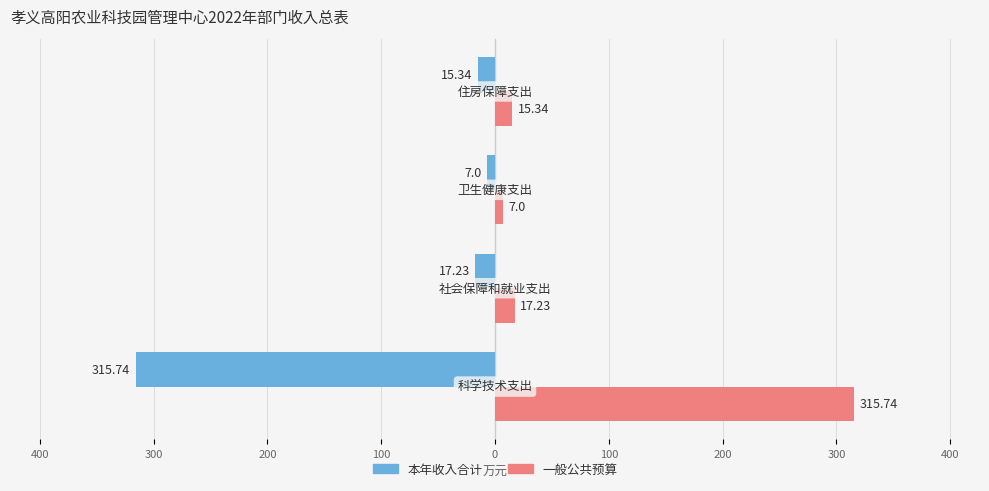

What is the value of the 本年收入合计 bar at the 3rd from the left?

-7.0